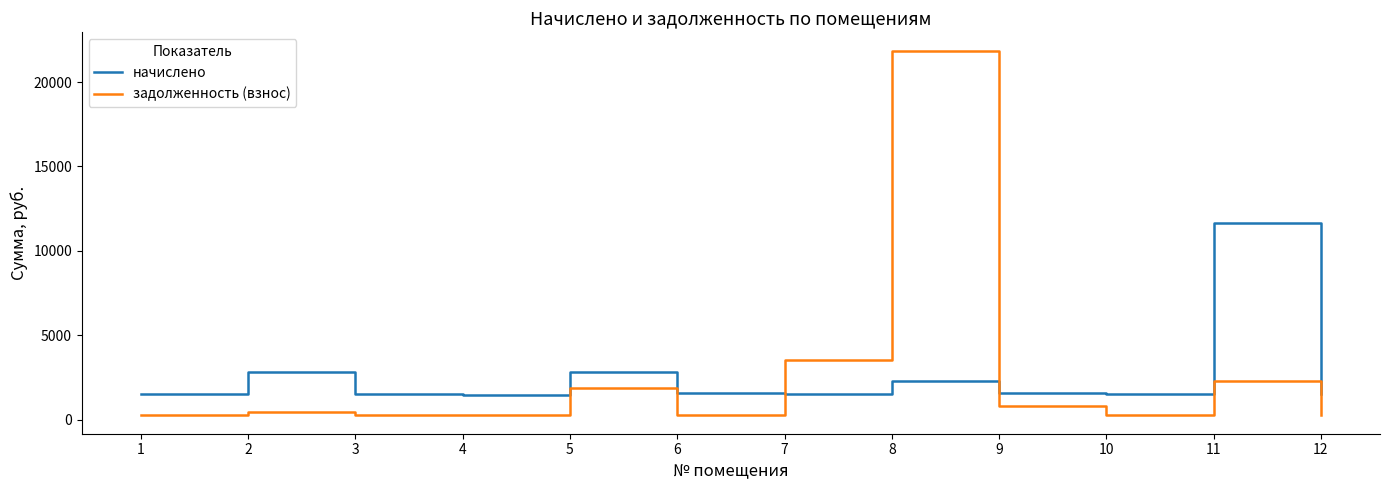

What is the difference between the maximum and minimum values in the начислено series?

10167.2